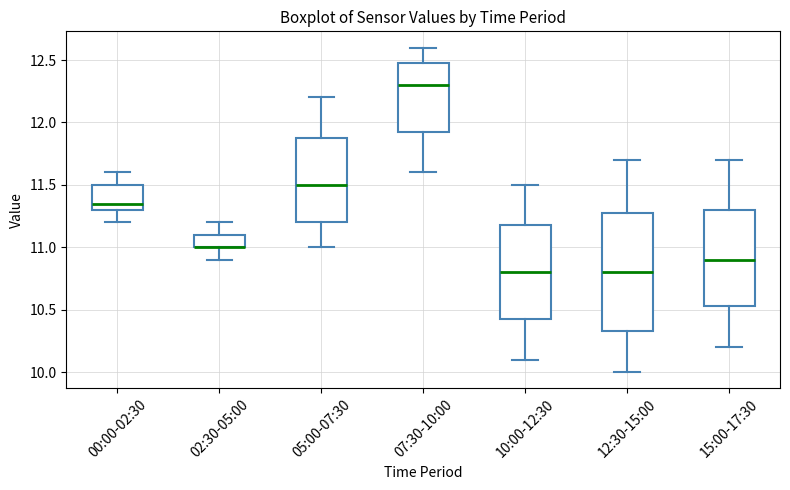

Which box is the tallest, from its lower edge to its upper edge?

12:30-15:00